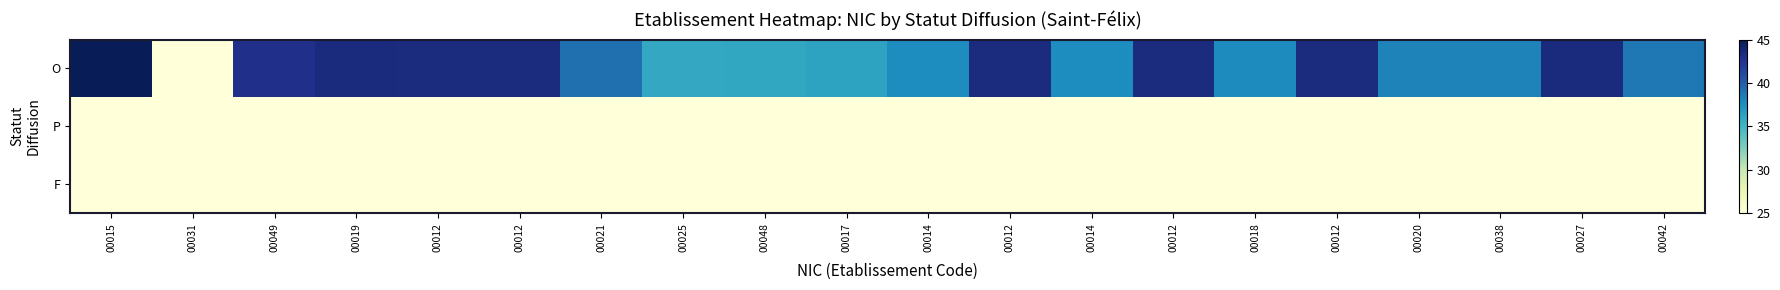

Count the number of data series in this chart.

3